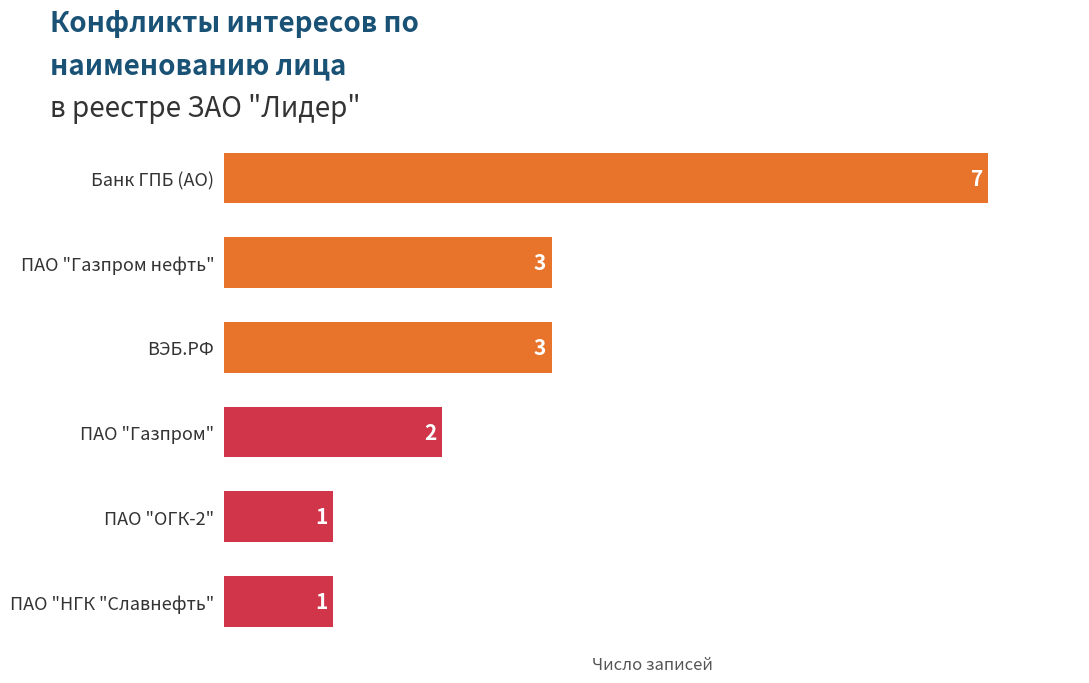

Is it true that the value at ПАО "ОГК-2" is 1?

True